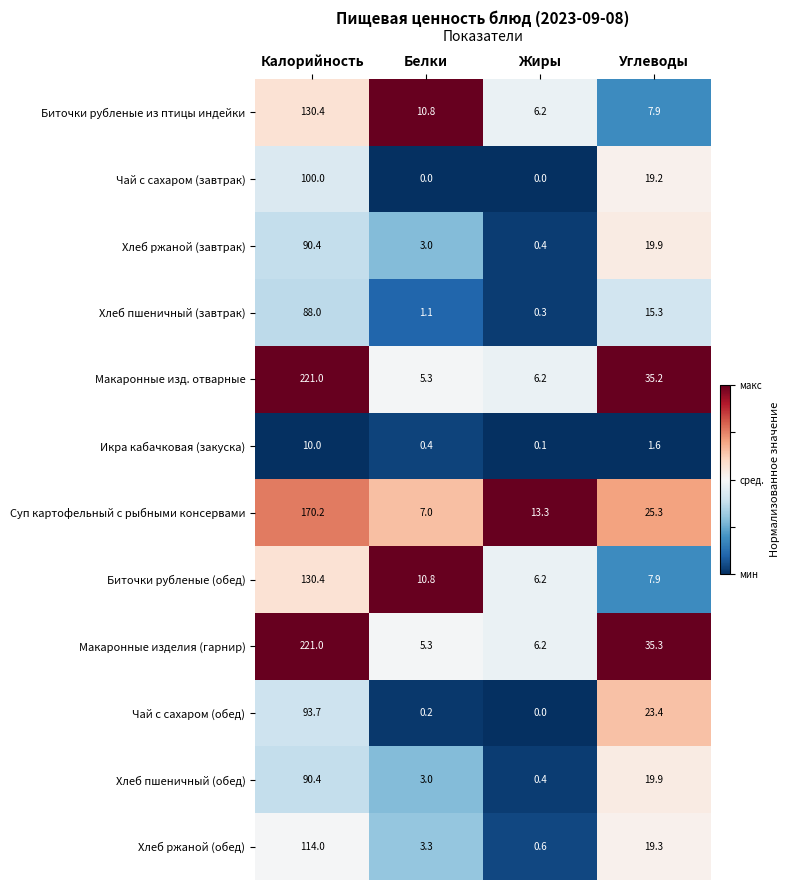

The value of Хлеб ржаной (обед) at Белки is 5.1. True or false?

False